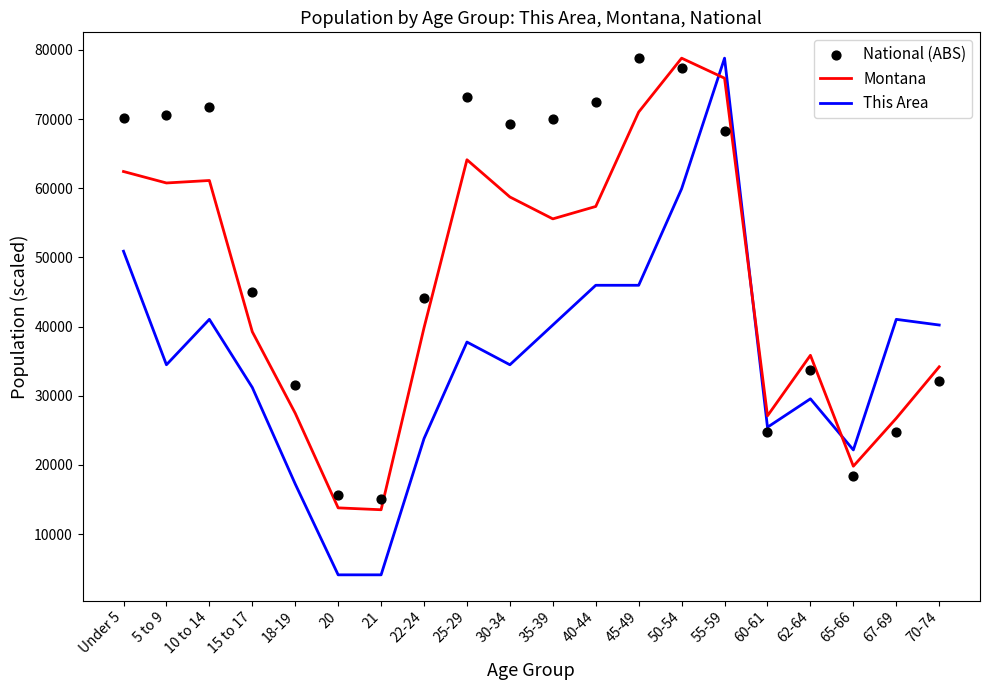

What is the total value across all series at 30-34?

162500.0